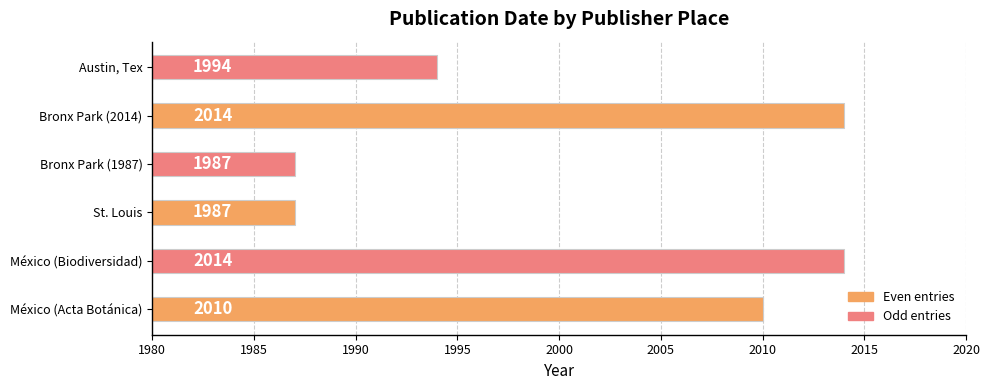

The value at Bronx Park (2014) is 2014. True or false?

True